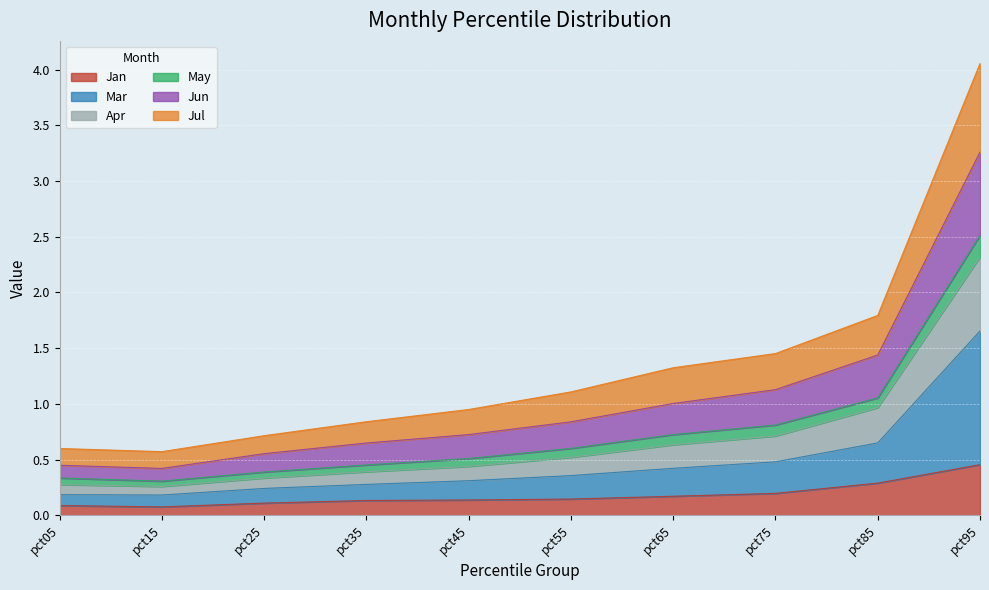

True or false: Jan has more than 2 points higher than both neighbors.

False